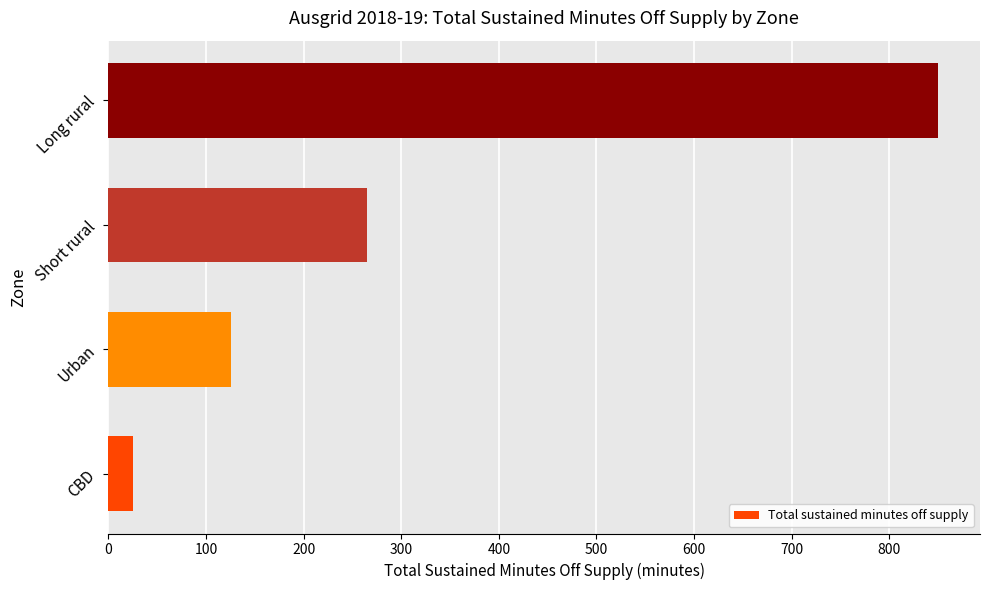

Which label corresponds to the largest value in the chart?

Long rural